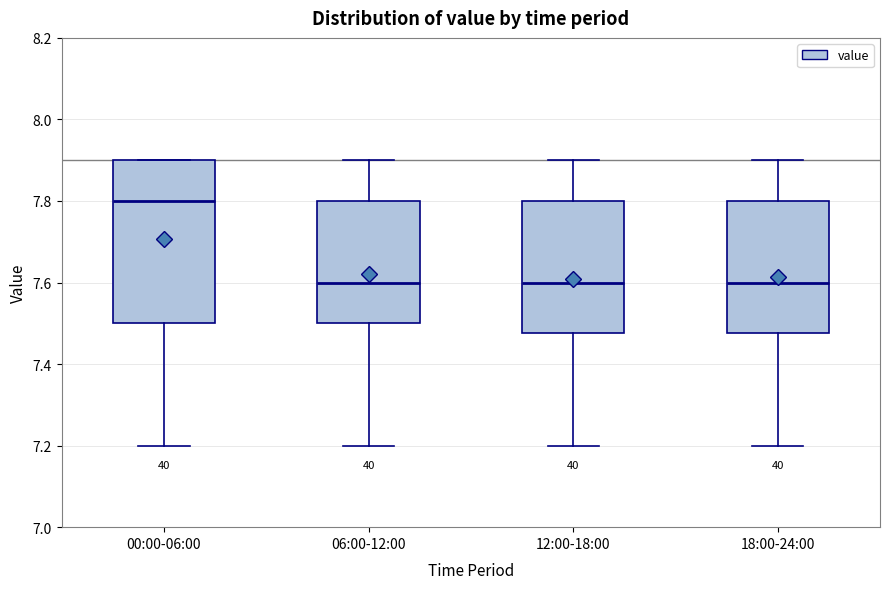

Which box is the tallest, from its lower edge to its upper edge?

00:00-06:00